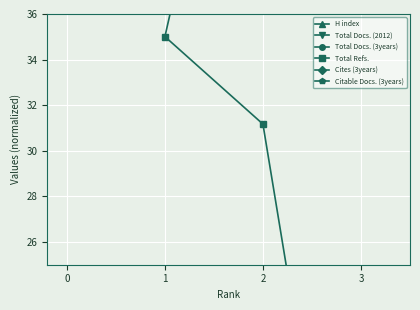

What is the maximum value shown in the chart?

54.0